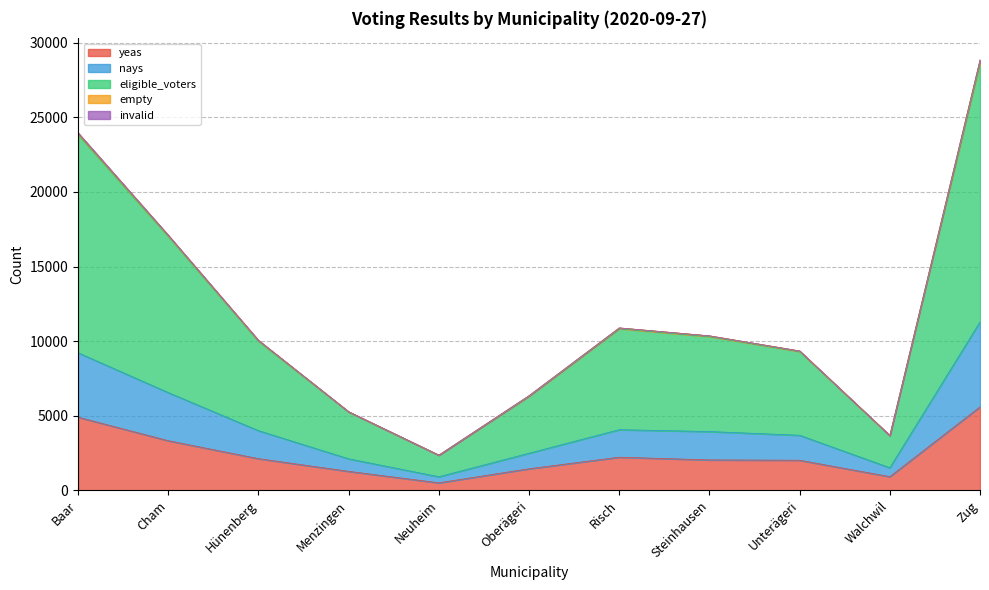

True or false: yeas and nays intersect in this chart.

False